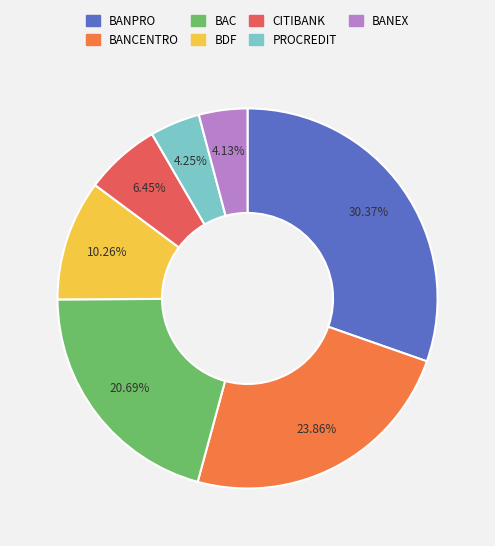

To the nearest percent, what is the average slice percentage?

14%